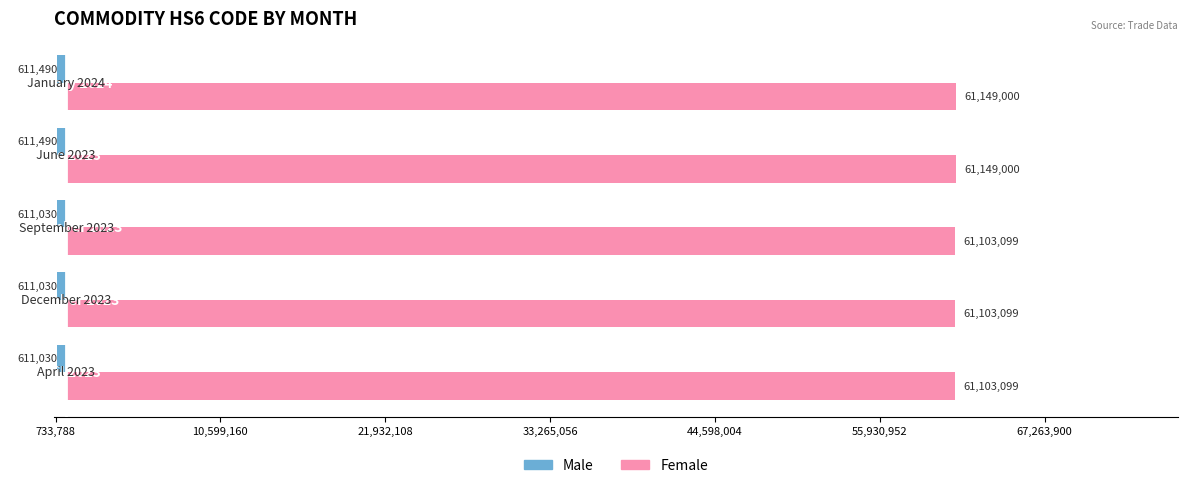

What are all the series names shown in the legend?

Male, Female